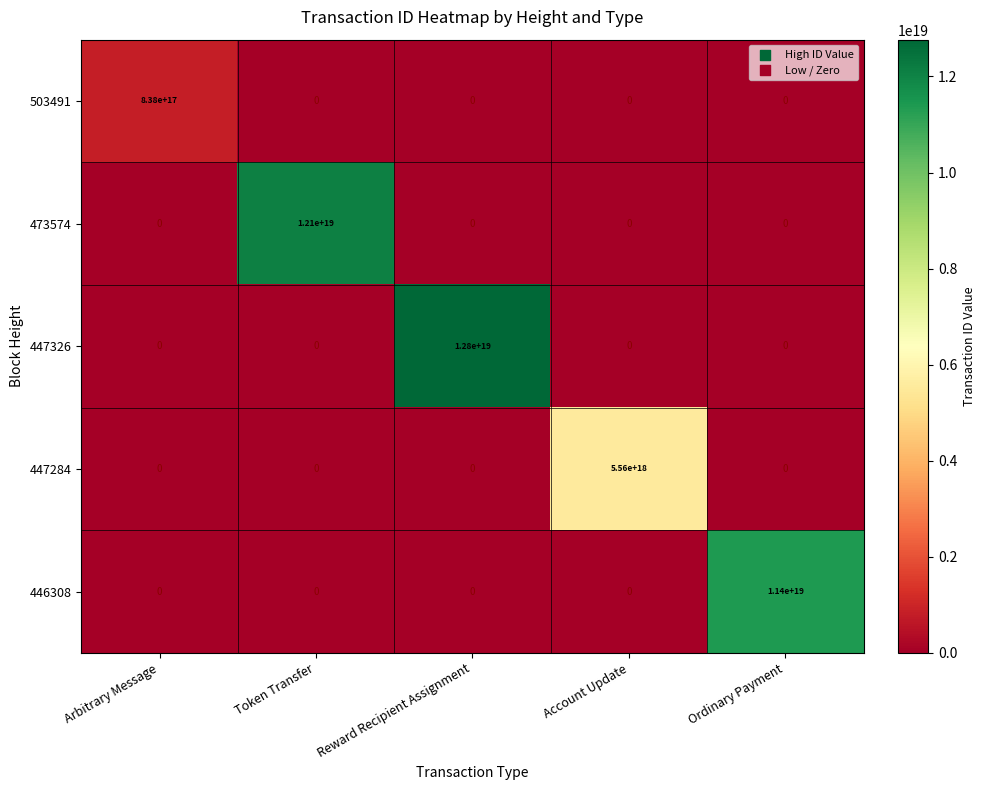

The value of 447326 at Arbitrary Message is 0. True or false?

True